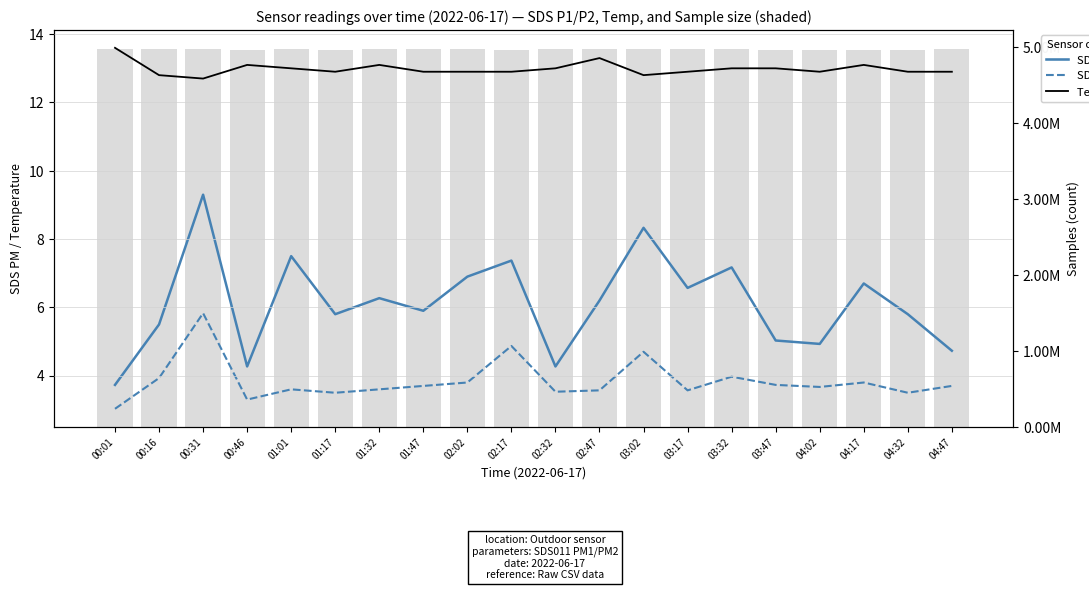

Which series has the widest spread of values?

Samples